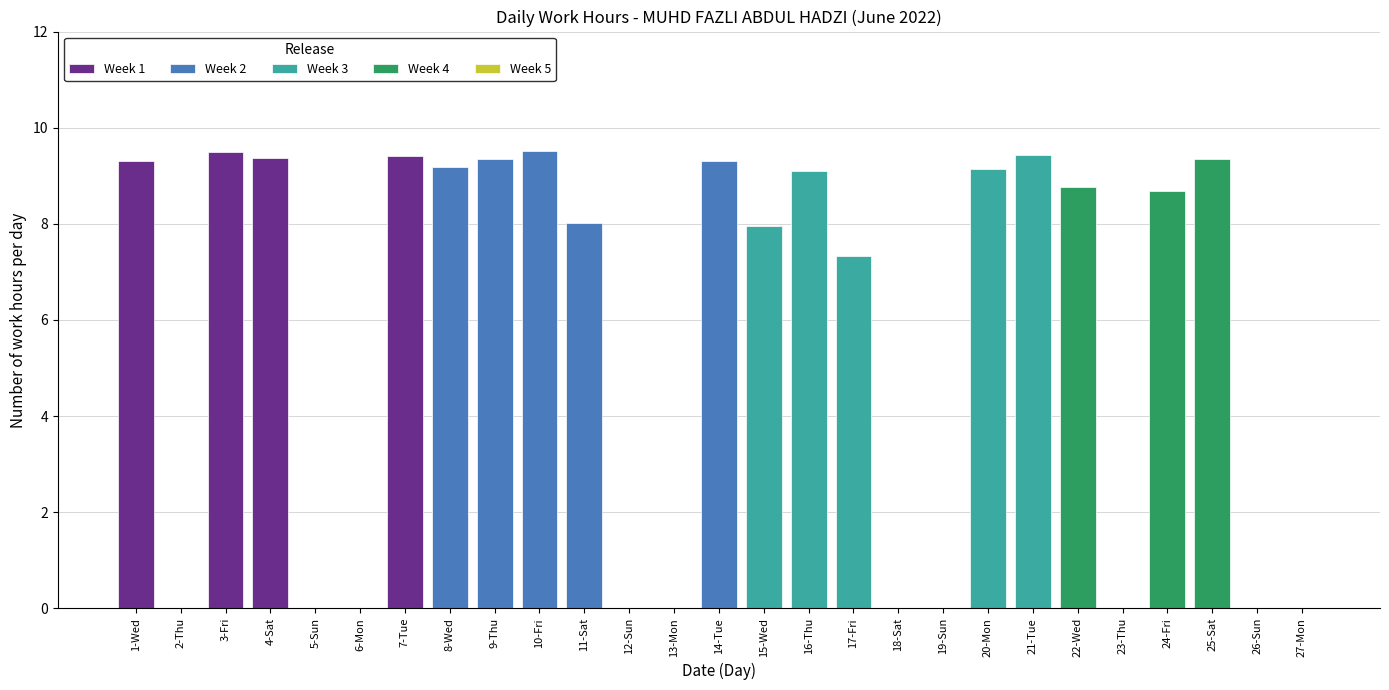

What is the greatest value displayed?

9.5